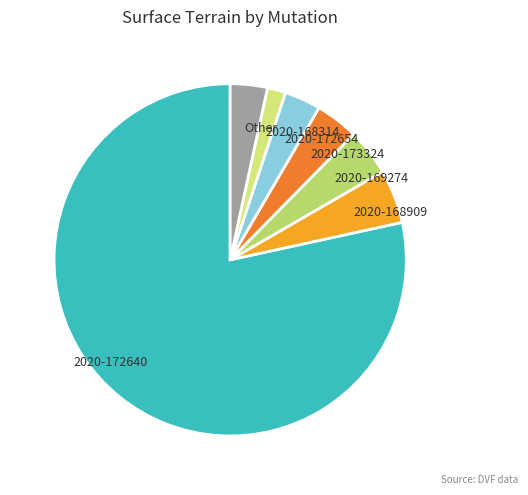

Does any single category account for the majority?

Yes